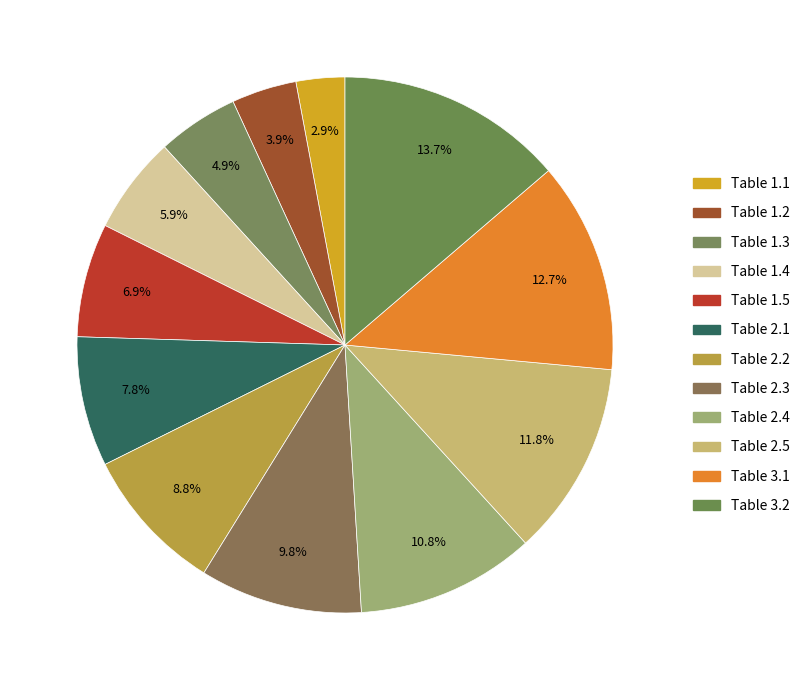

Count the number of slices in the pie.

12